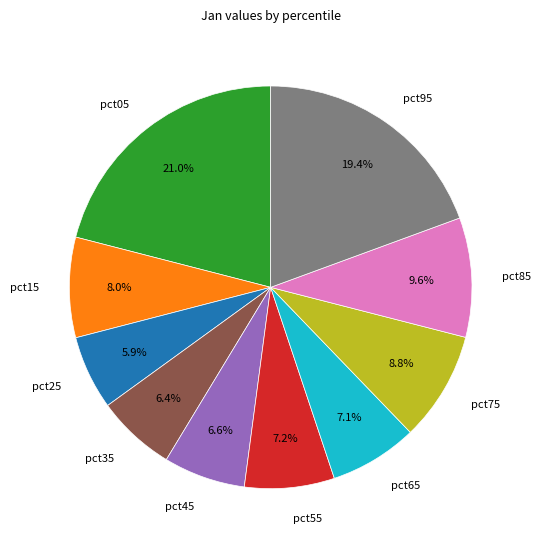

Which has a higher value, pct45 or pct85?

pct85